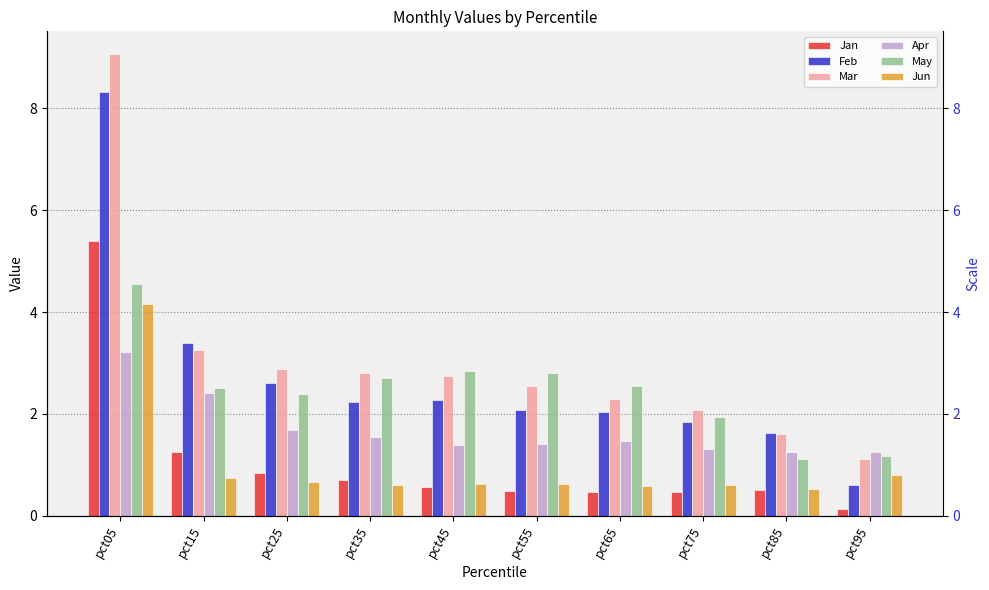

What is the total value across all series at pct55?

9.9